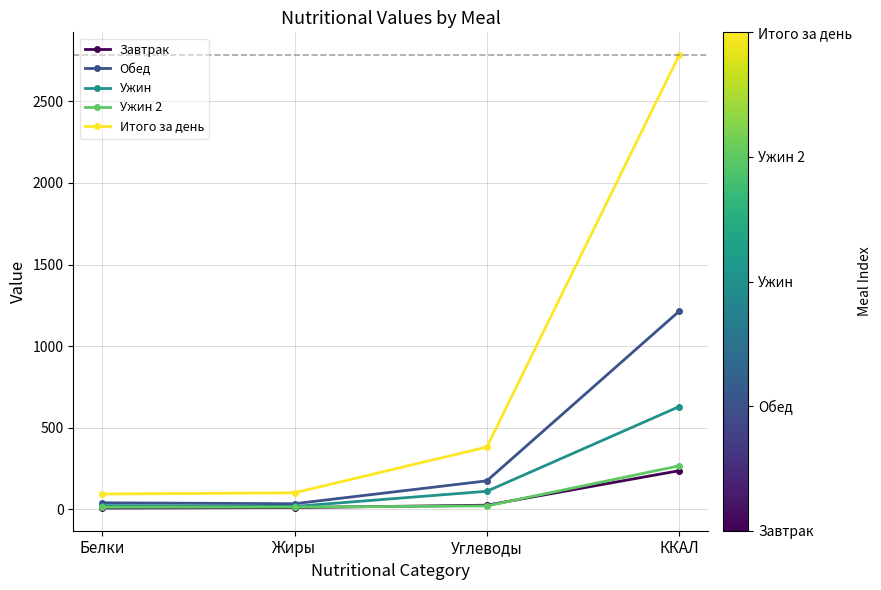

Which series has the widest spread of values?

Итого за день